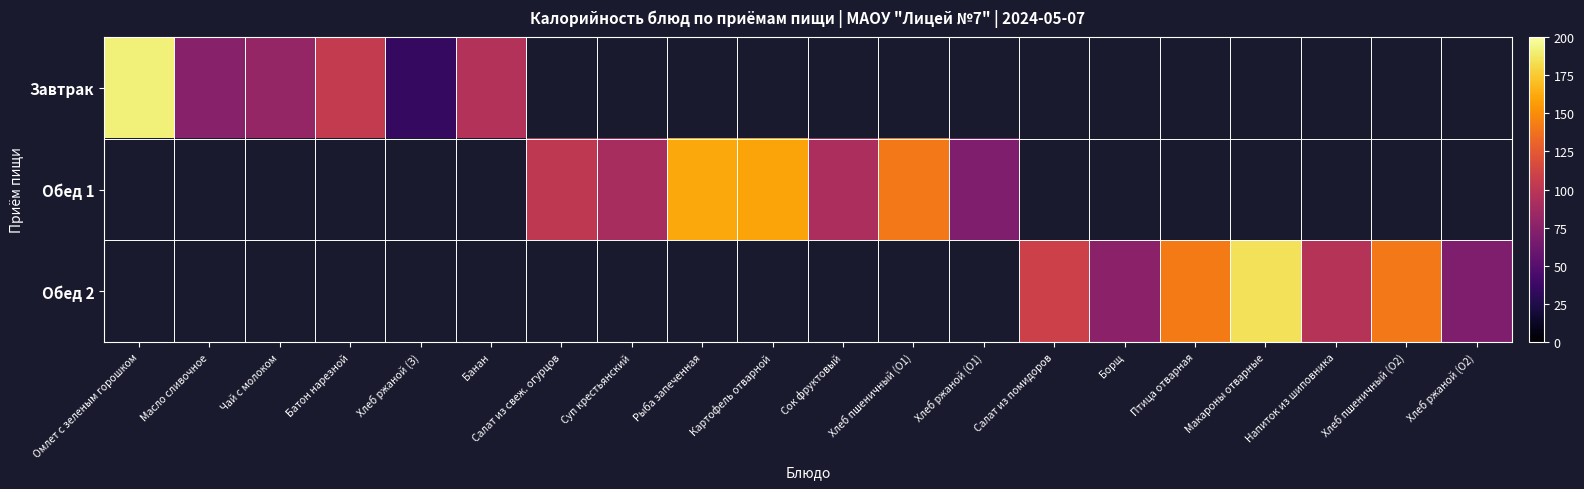

Is it true that Обед 2 equals 141.0 at Хлеб пшеничный (О2)?

True